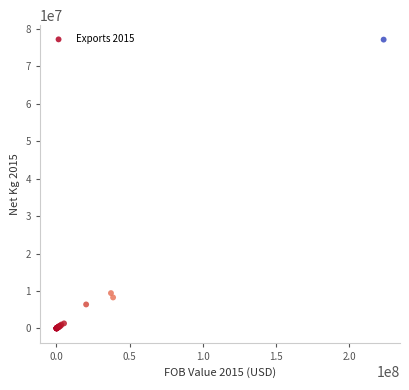

What Y value in the scatter plot is closest to 38579151?

9424479.1